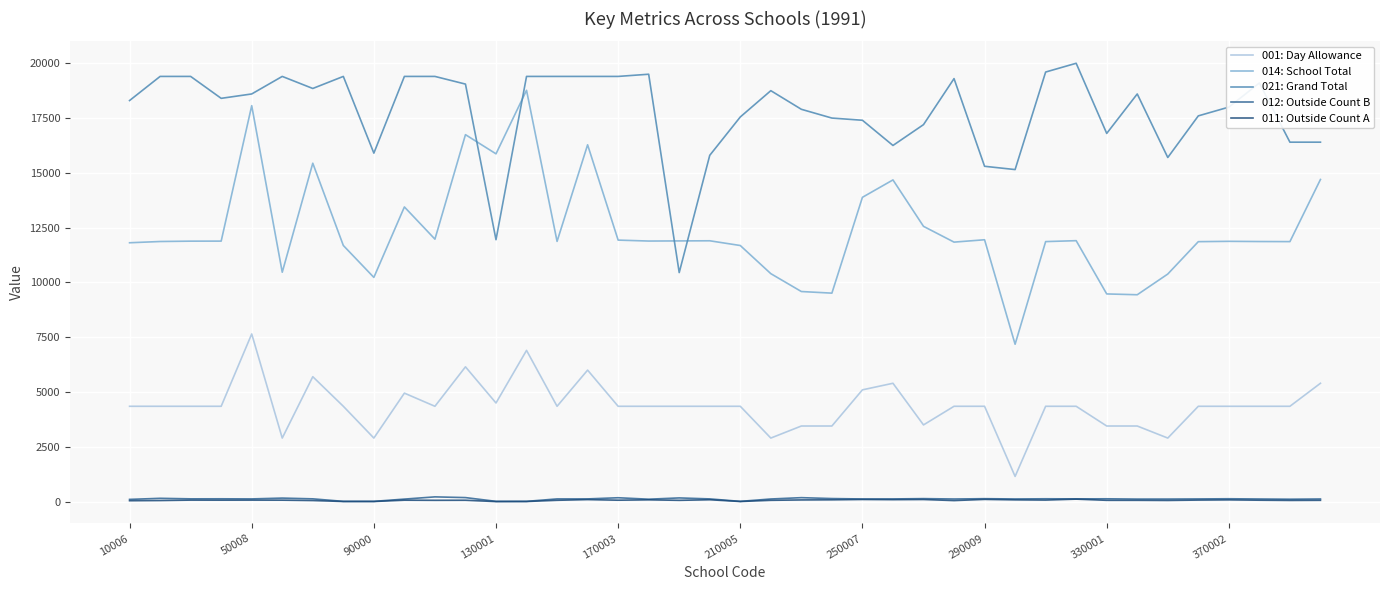

True or false: 021: Grand Total and 001: Day Allowance intersect in this chart.

False